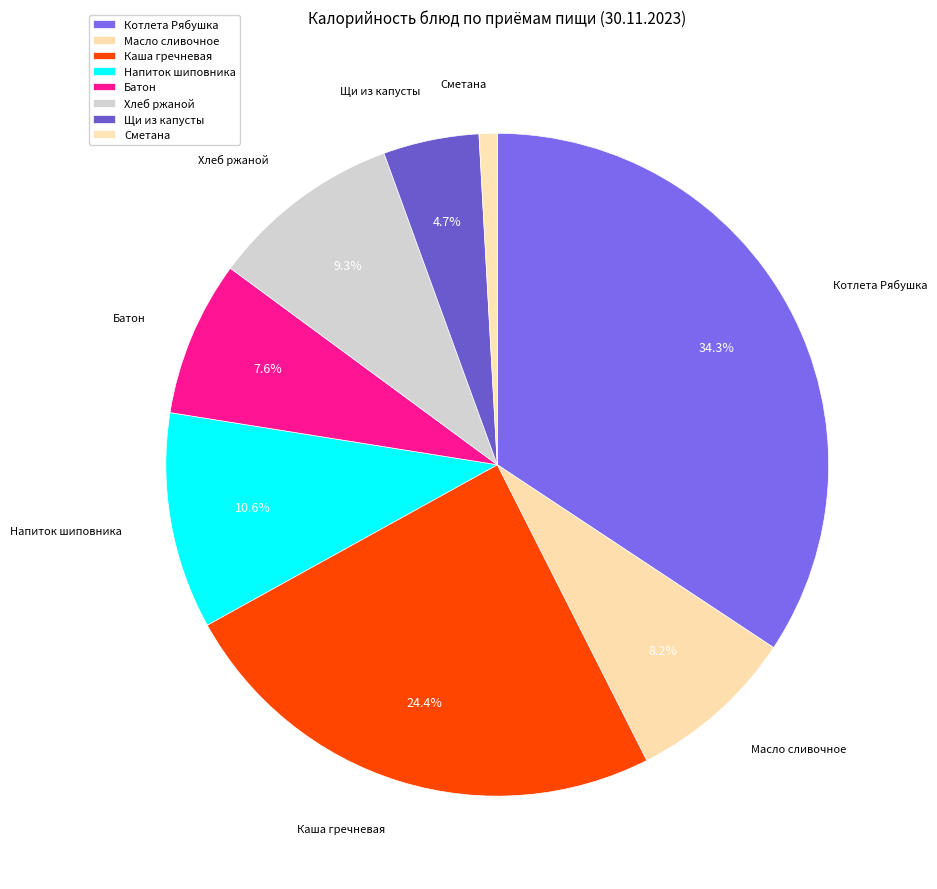

Which slice is the smallest?

Сметана